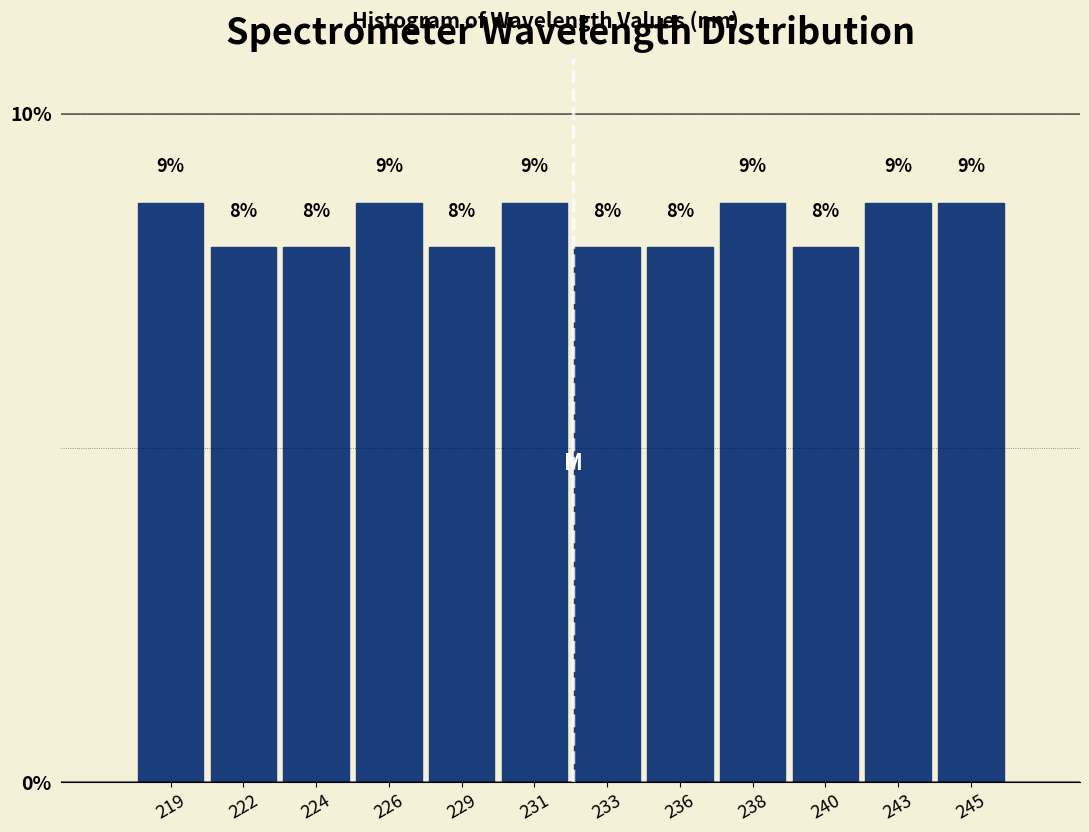

Between 229 and 238, which is larger?

238